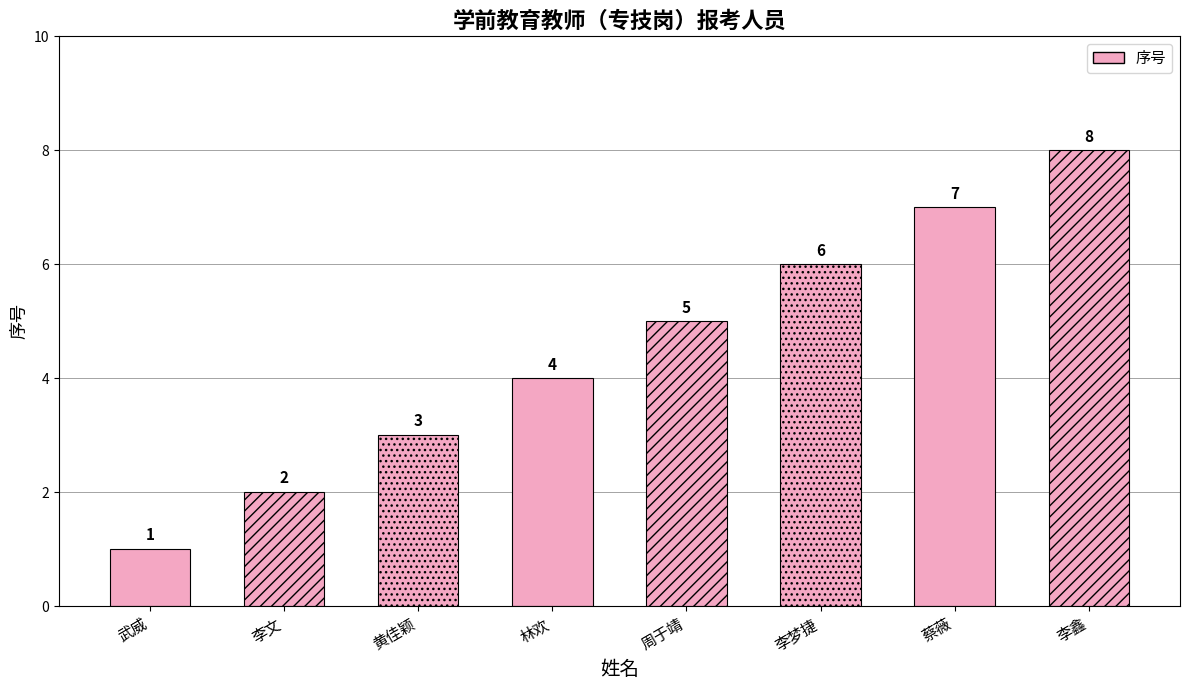

Does the chart contain stacked bars?

No